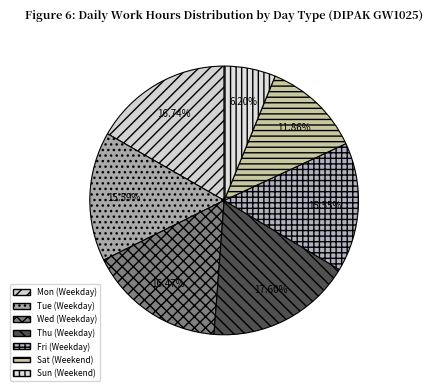

How many slices are in this pie chart?

7